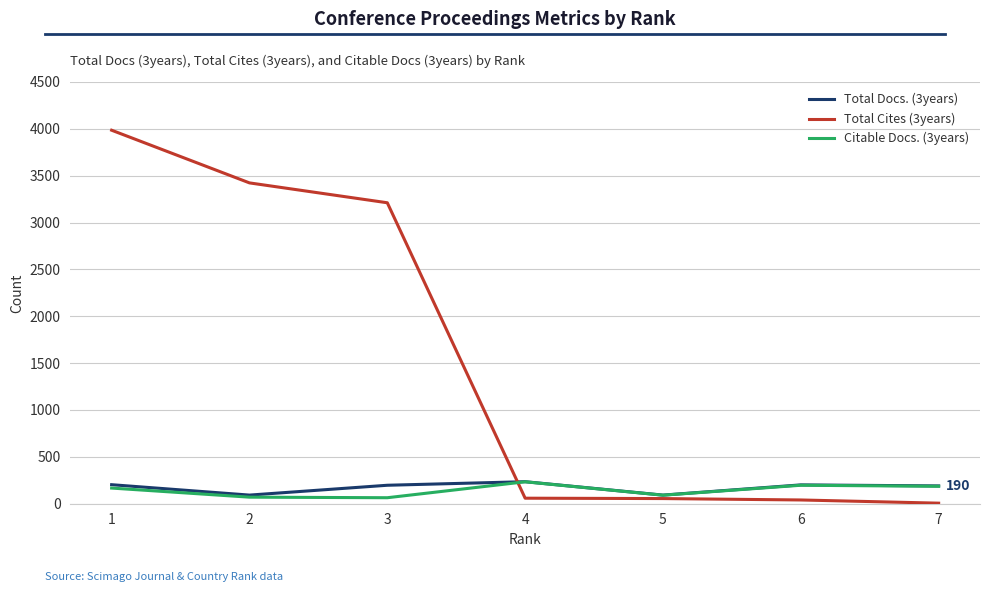

Where is the first local maximum for Total Docs. (3years)?

4